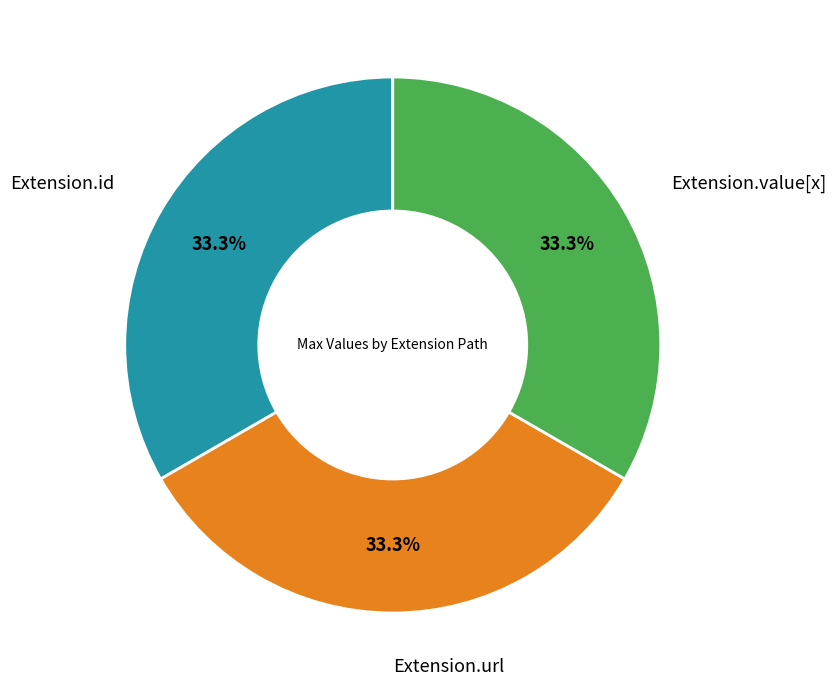

Does any single category account for the majority?

No